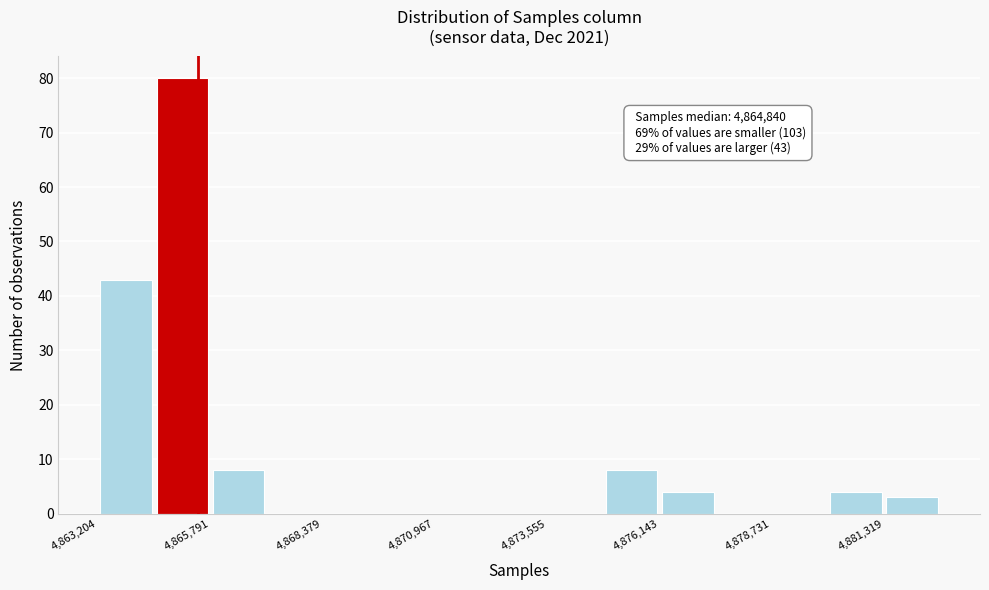

Around what value on the x-axis is the tallest bar? Give the approximate position of its centre, as read against the axis.

4865000